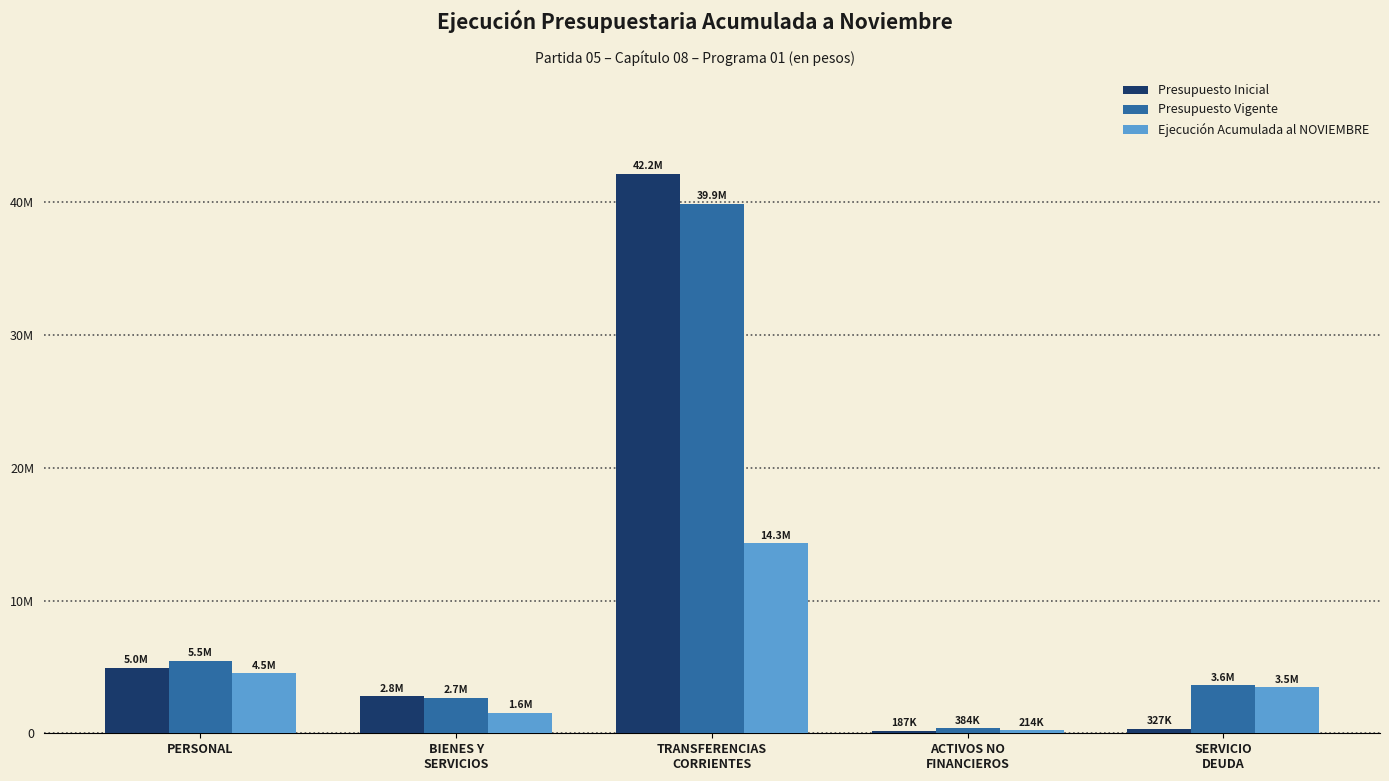

Which series has the largest range (max minus min)?

Presupuesto Inicial